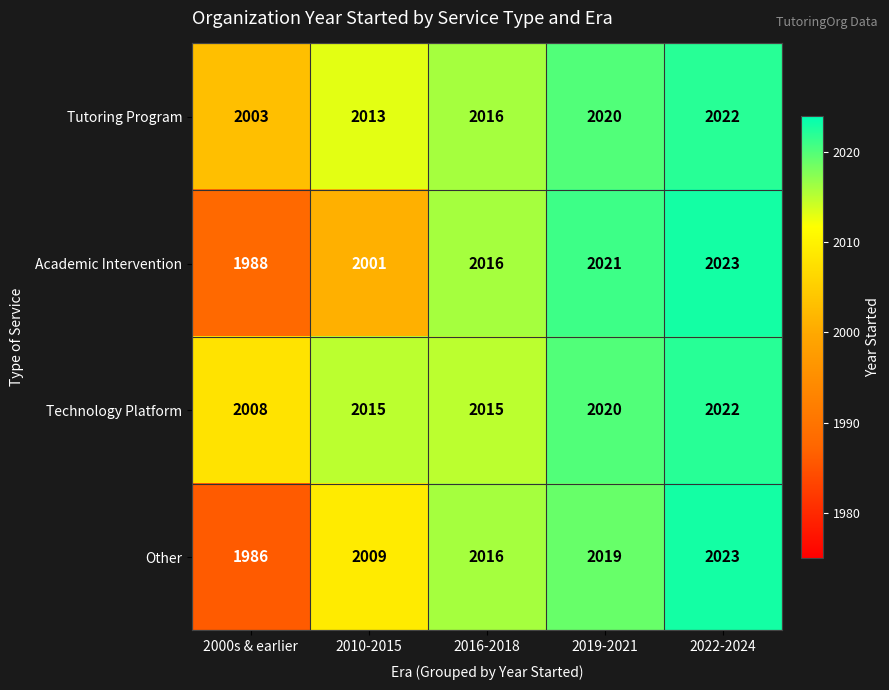

List the labels in order of Academic Intervention value, smallest first.

2000s & earlier, 2010-2015, 2016-2018, 2019-2021, 2022-2024